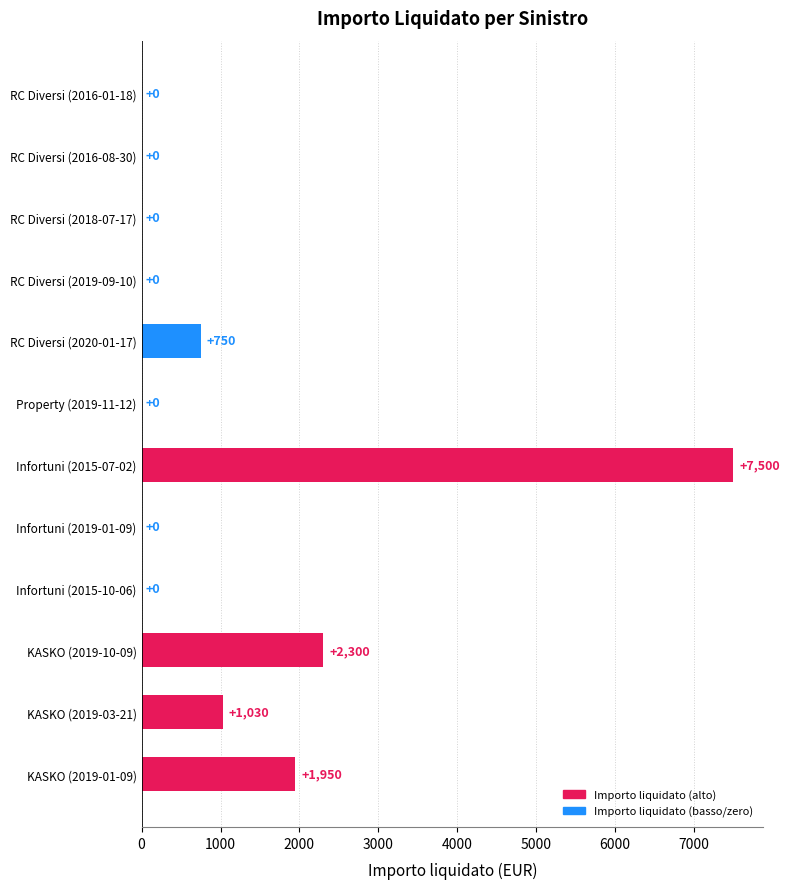

What is the sum of all values?

13530